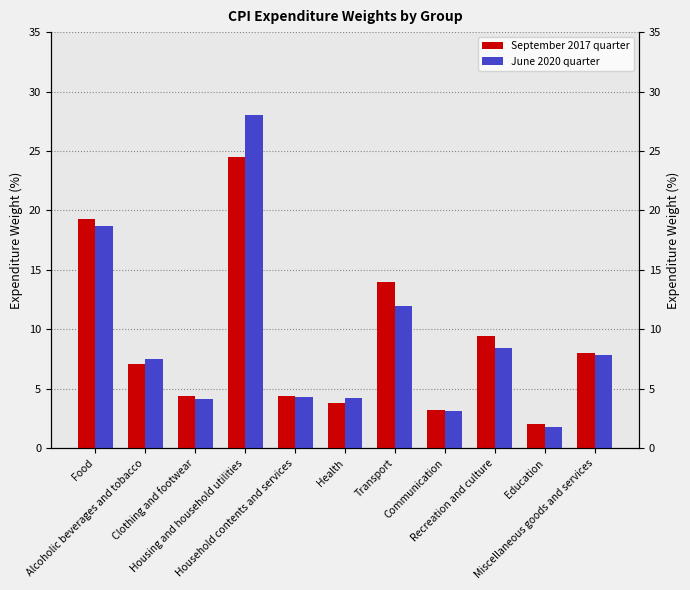

Reading left to right, transcribe all the data shown in this chart.

September 2017 quarter: Food=19.2	Alcoholic beverages and tobacco=7.1	Clothing and footwear=4.4	Housing and household utilities=24.5	Household contents and services=4.4	Health=3.8	Transport=14.0	Communication=3.2	Recreation and culture=9.4	Education=2.0	Miscellaneous goods and services=8.0
June 2020 quarter: Food=18.7	Alcoholic beverages and tobacco=7.5	Clothing and footwear=4.1	Housing and household utilities=28.0	Household contents and services=4.3	Health=4.2	Transport=11.9	Communication=3.1	Recreation and culture=8.5	Education=1.8	Miscellaneous goods and services=7.8